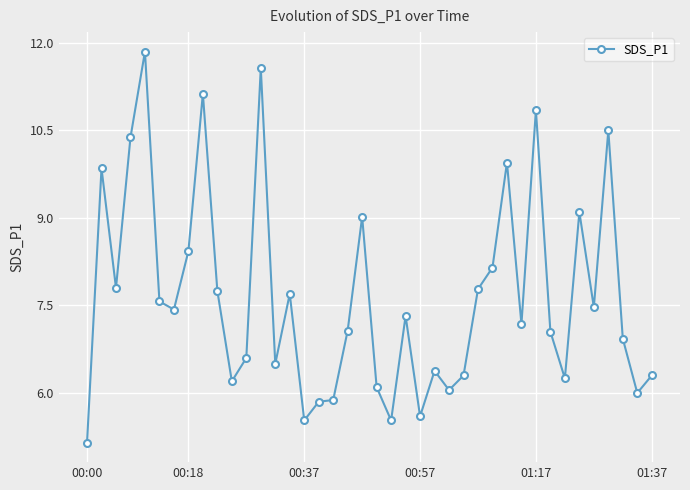

What is the smallest value displayed?

5.2